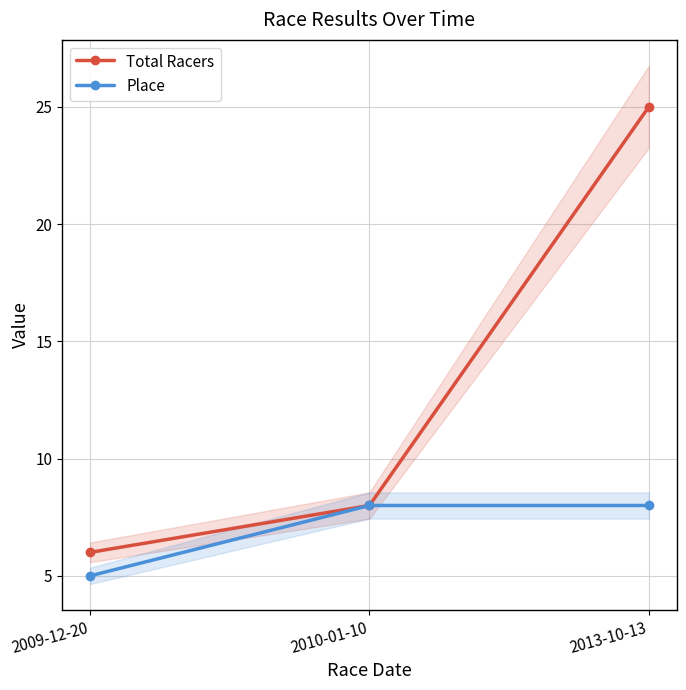

What is the label of the 1st point from the right?

2013-10-13